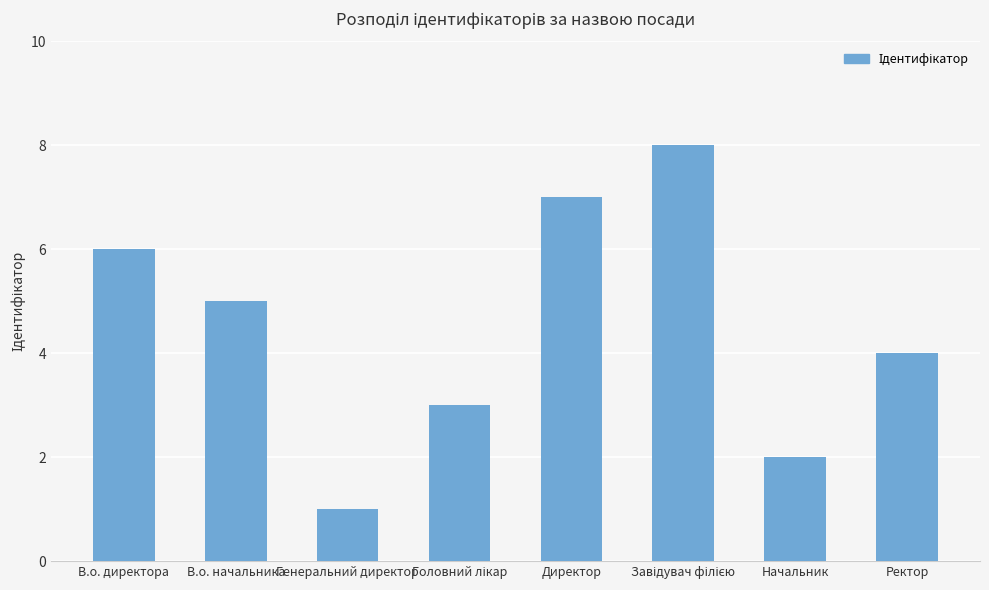

Which has a higher value, Генеральний директор or Начальник?

Начальник